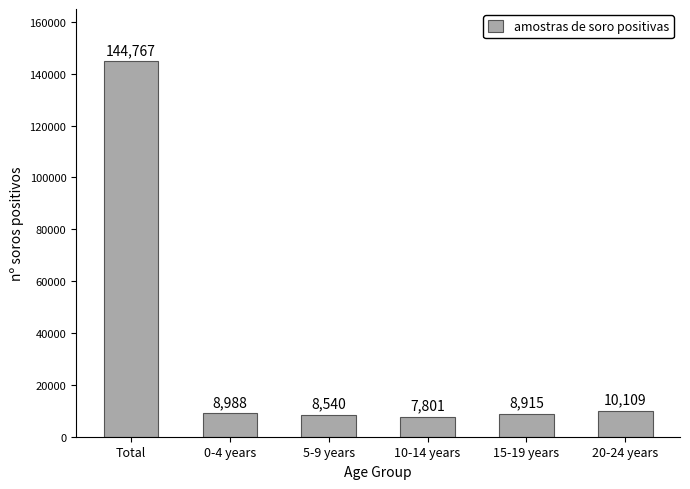

Approximately how many times larger is the value at 20-24 years compared to 15-19 years?

1.1